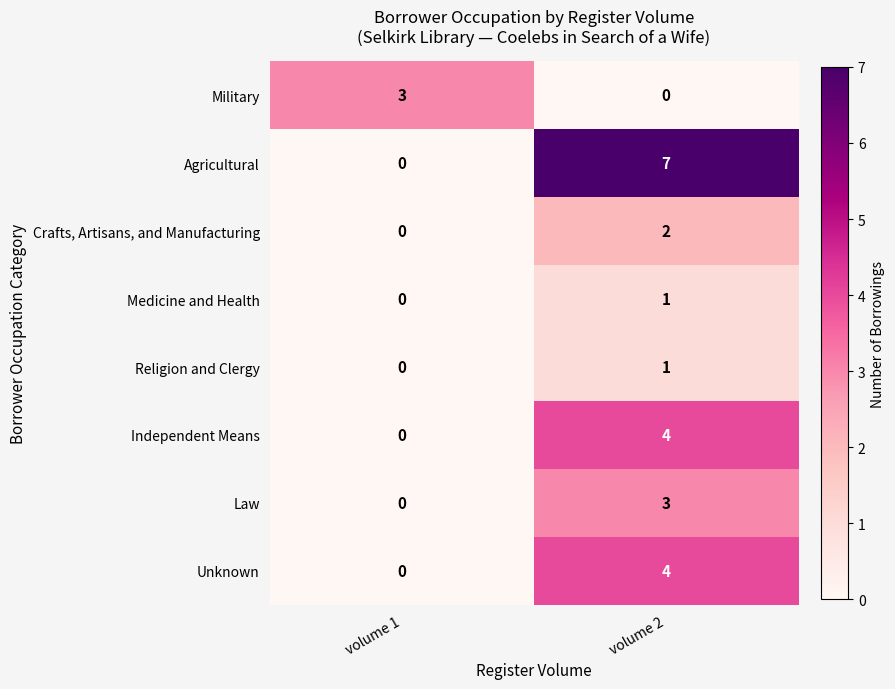

How many distinct data groups are displayed?

8